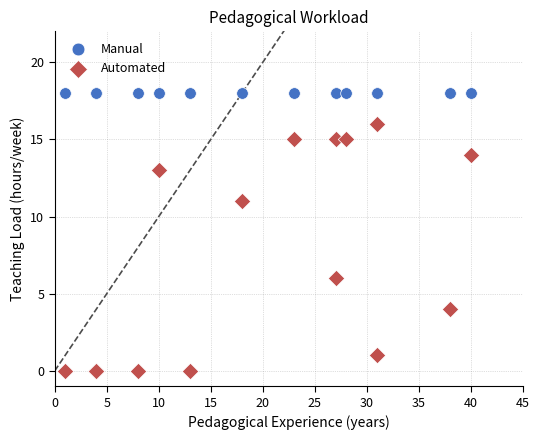

Which series contains the highest Y value?

Manual